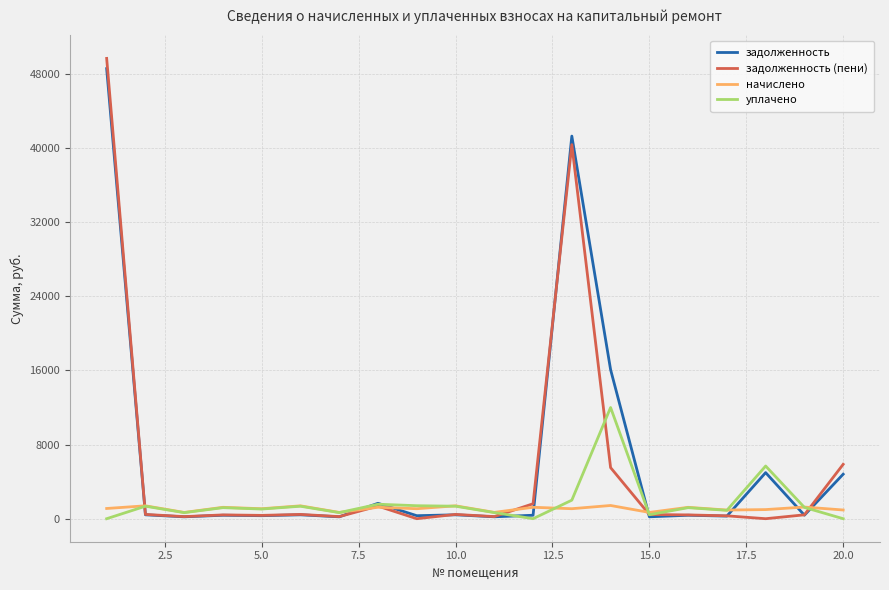

What is the greatest value displayed?

49673.8